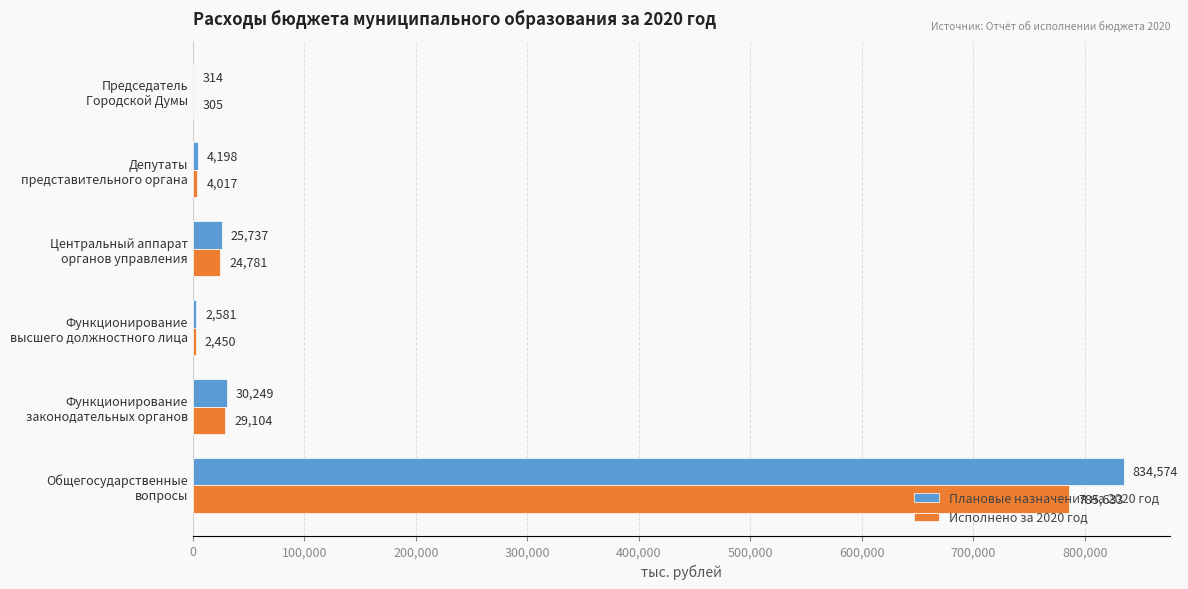

What is the highest value of the Исполнено за 2020 год series?

785632.6